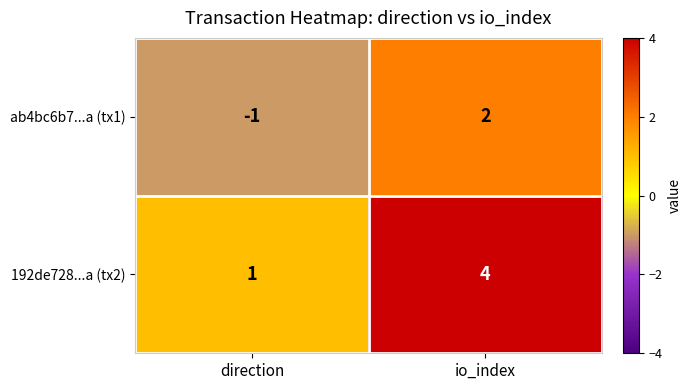

Reading left to right, list all the values displayed in this chart.

ab4bc6b7...a (tx1): direction=-1	io_index=2
192de728...a (tx2): direction=1	io_index=4